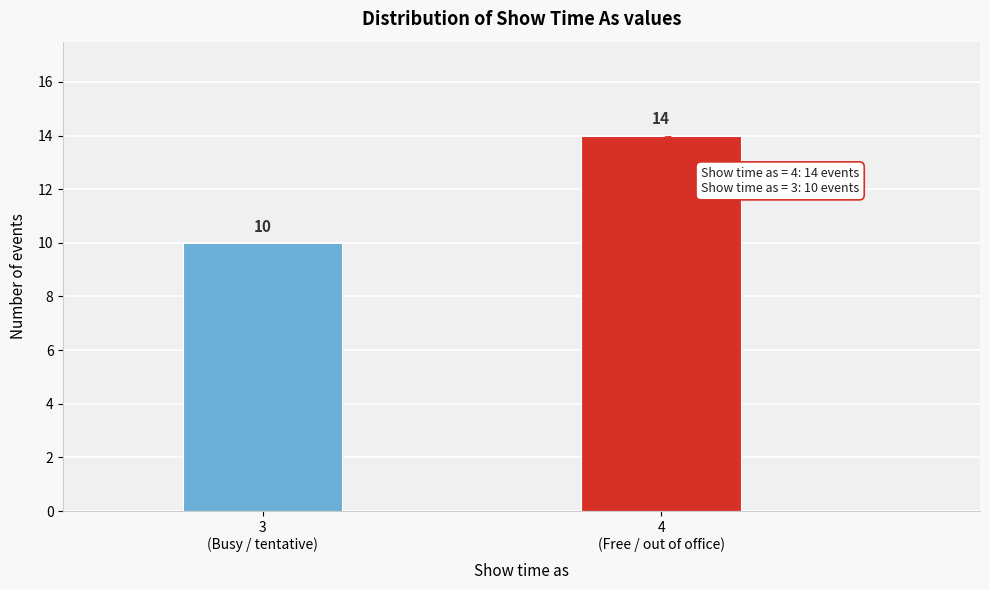

Reading left to right, what are all the values shown in this chart?

10	14